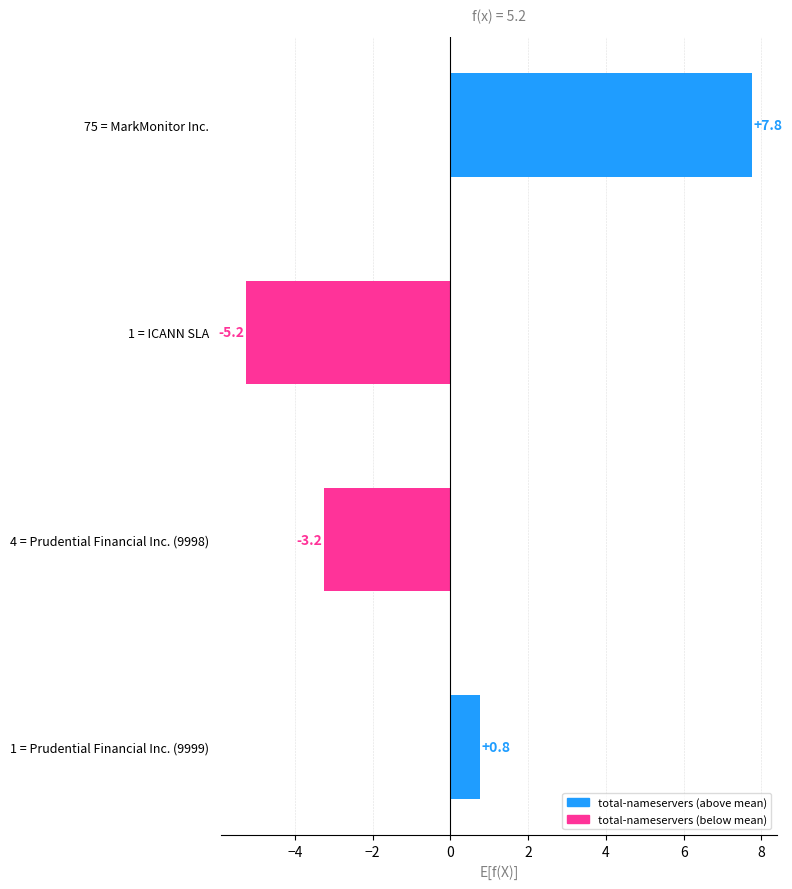

Reading top to bottom, extract all data points from this chart.

75 = MarkMonitor Inc.=7.8	1 = ICANN SLA=-5.2	4 = Prudential Financial Inc. (9998)=-3.2	1 = Prudential Financial Inc. (9999)=0.8